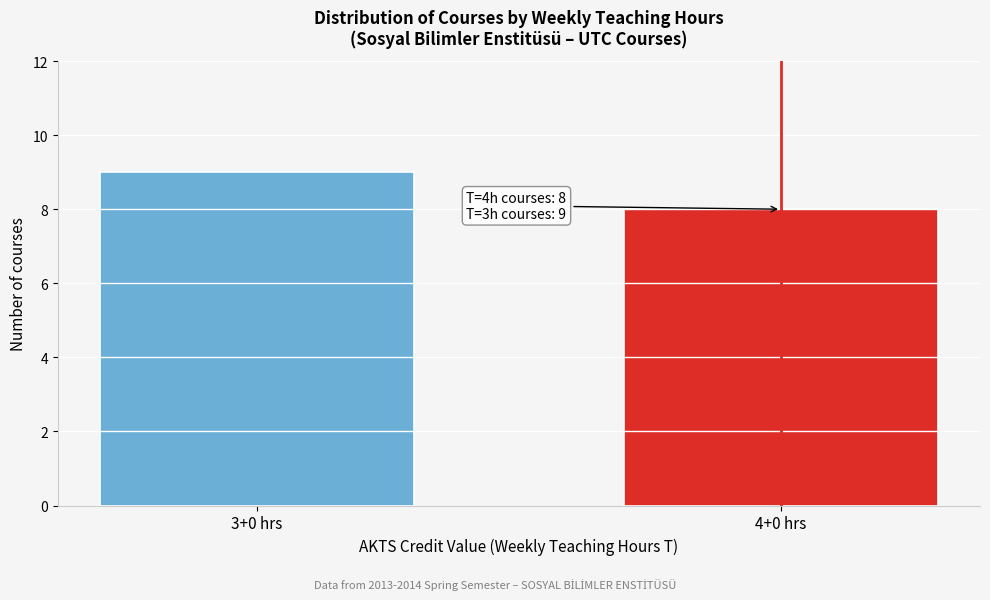

Reading left to right, list all the values displayed in this chart.

9	8